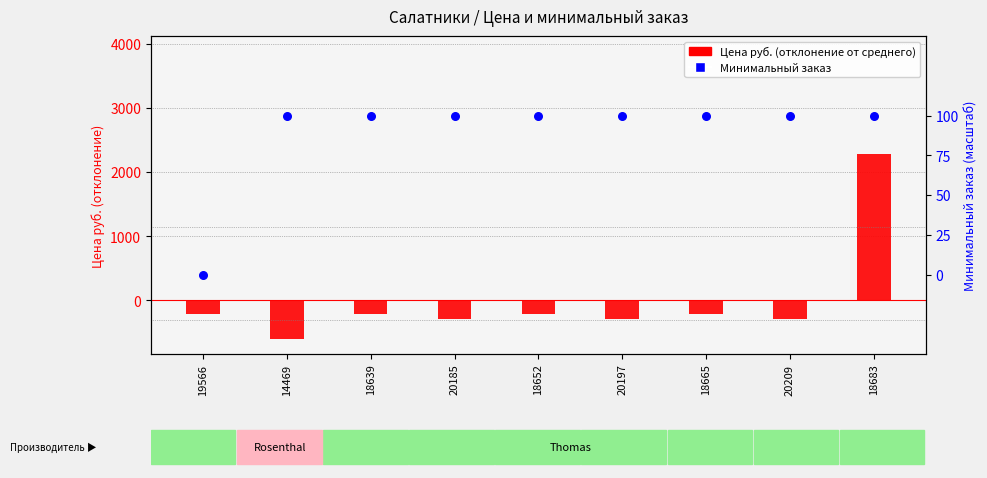

What is the total value across all series at 18683?

2387.5